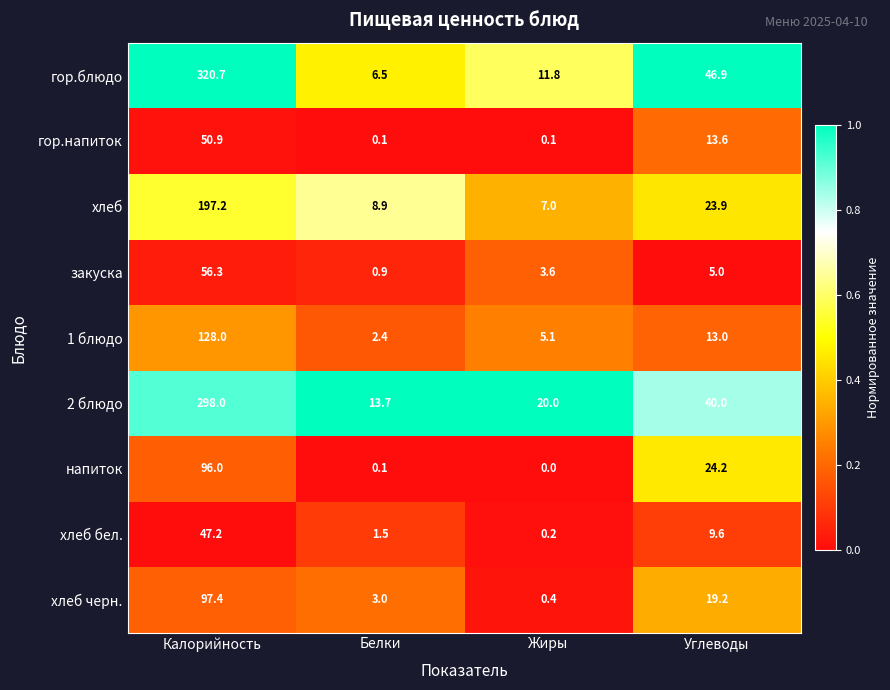

Which series changed the most between Калорийность and Белки?

гор.блюдо